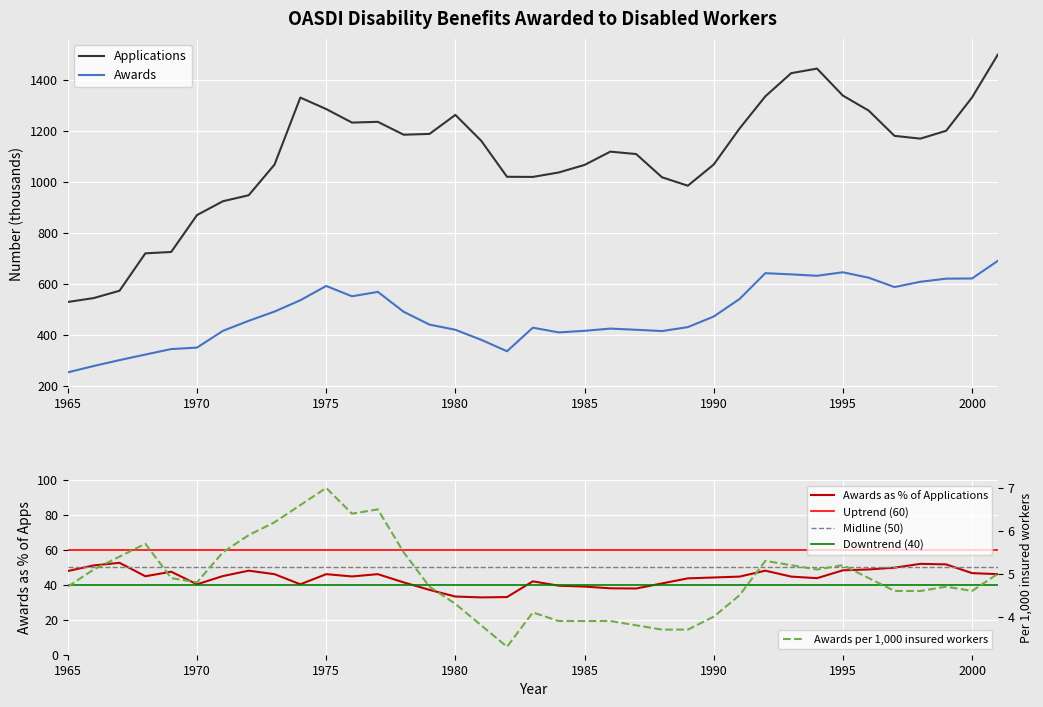

In Awards, how many points are higher than both neighbors (excluding endpoints)?

6